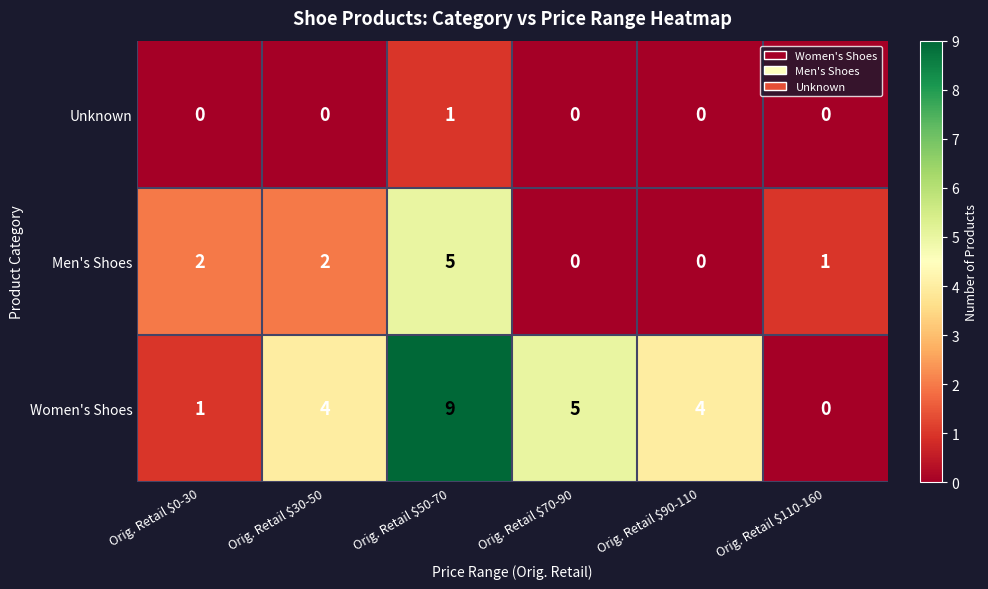

What is the greatest value displayed?

9